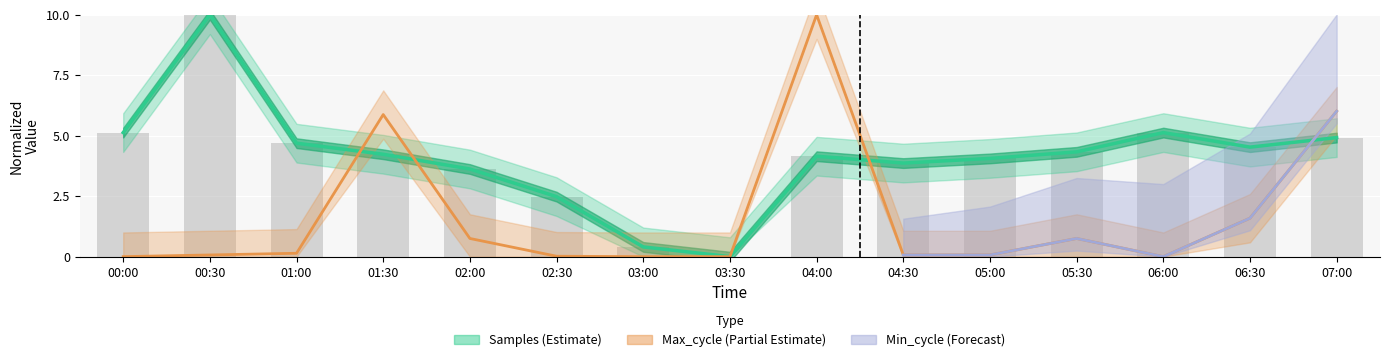

Where does the Samples series first go above 4?

00:00